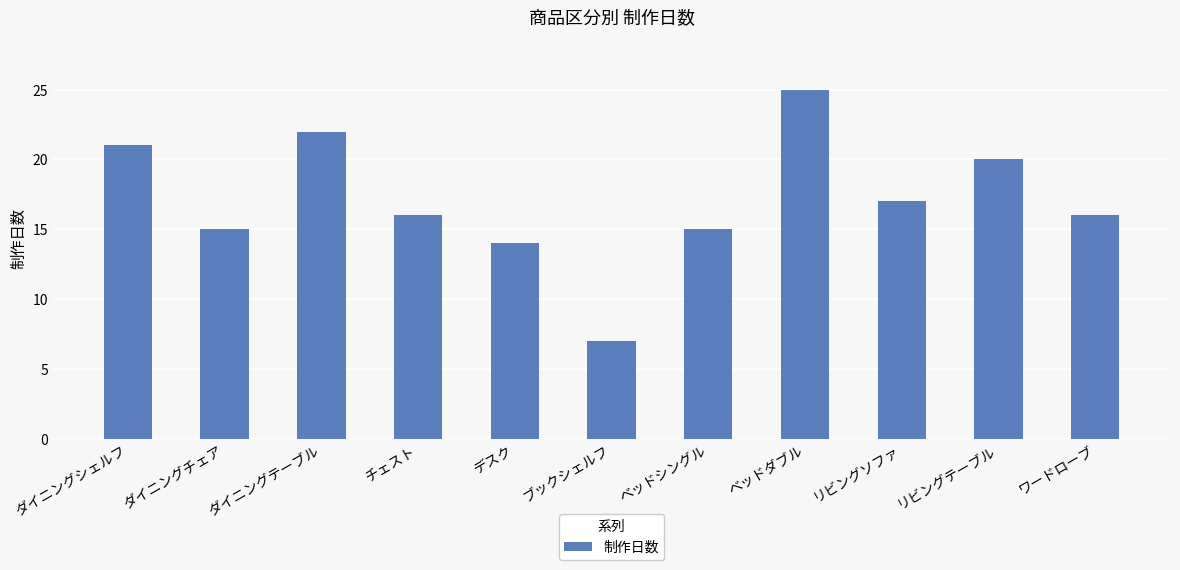

Is it true that the value at ブックシェルフ is 10?

False